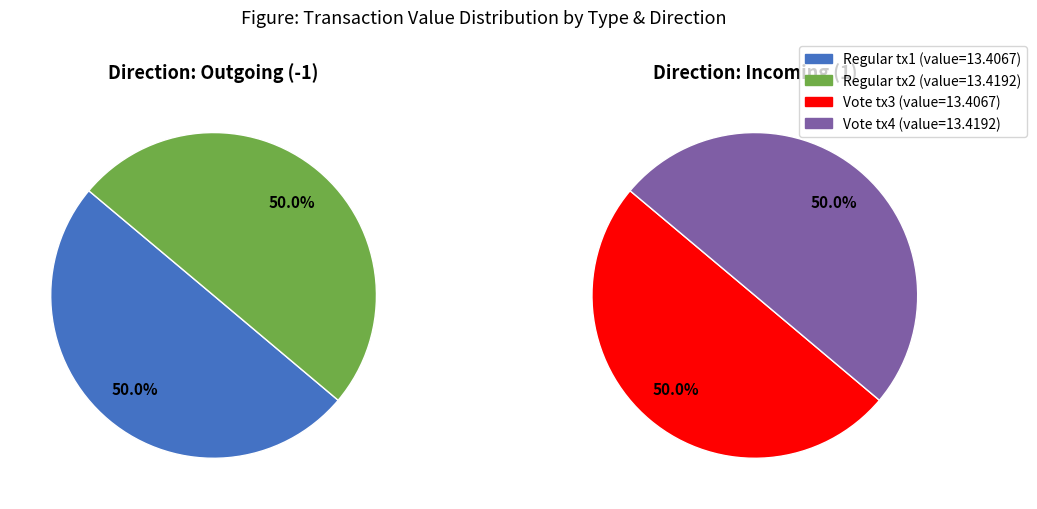

Which category has the biggest portion of the pie?

Regular (-1) 